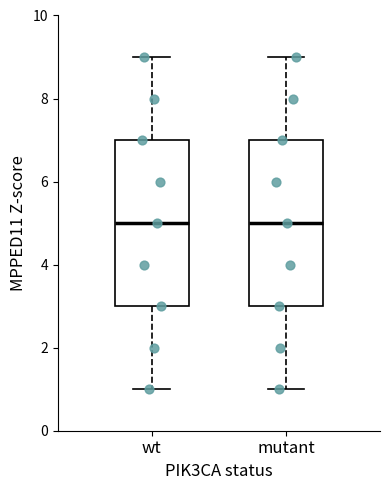

Where is the upper edge of the box for wt on the y-axis? The values are not printed on the chart, so give them approximately, as read against the axis.

7